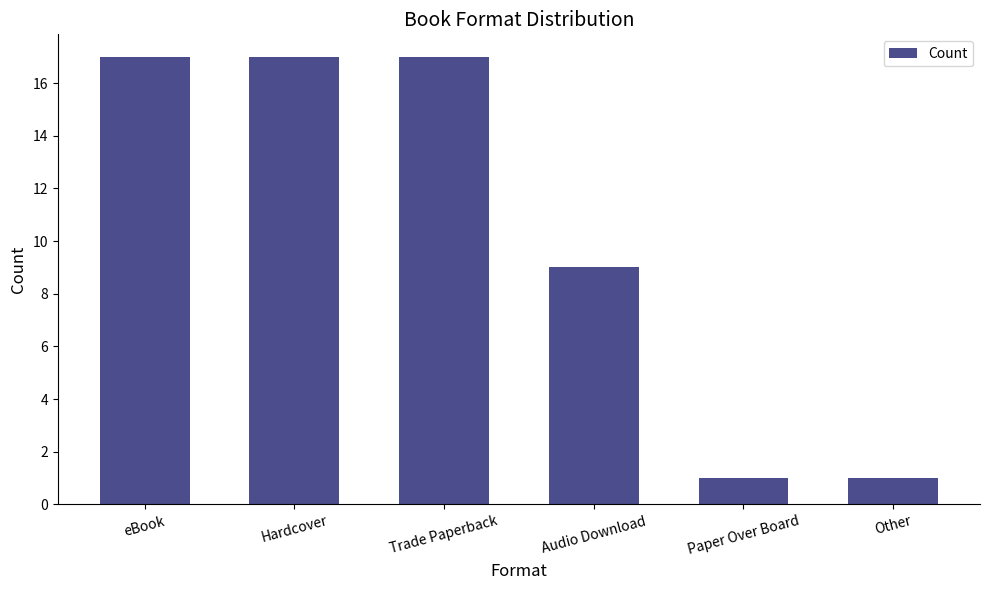

What is the label of the 6th bar from the right?

eBook